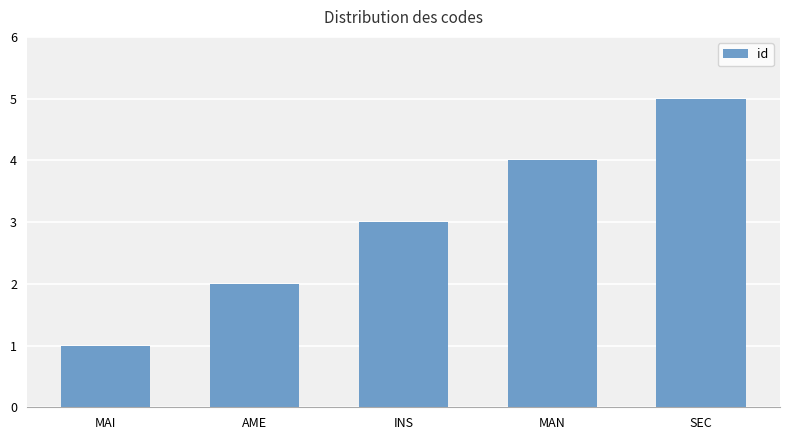

Which category has the lowest value across all series?

MAI